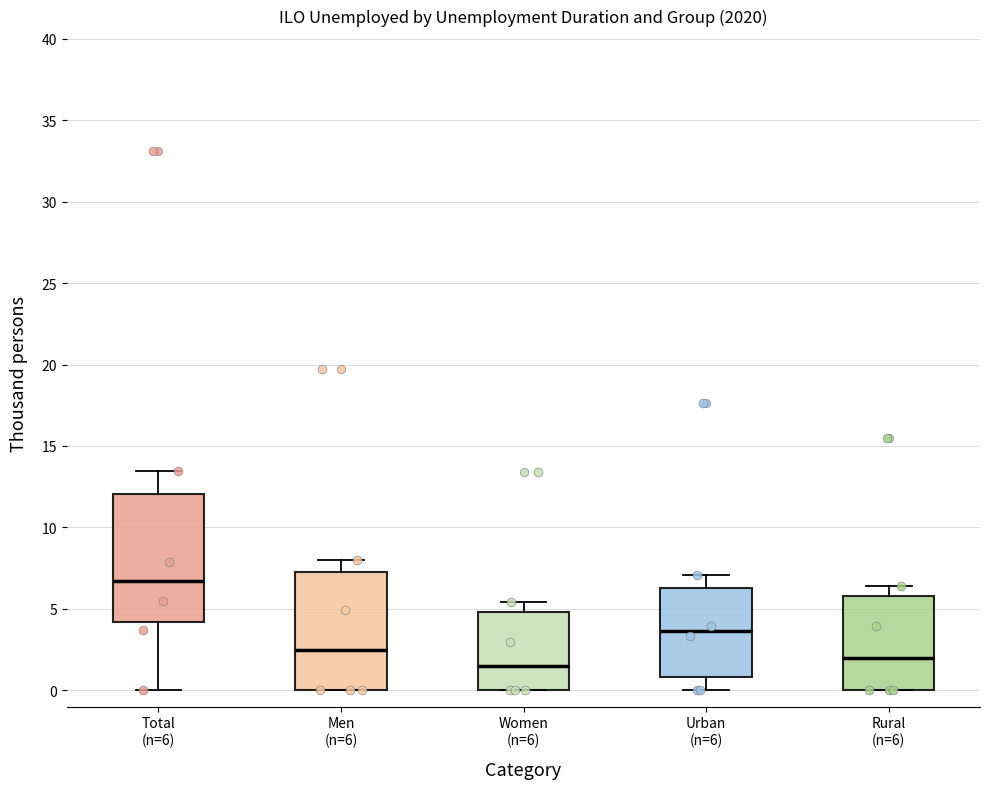

Comparing the boxes themselves (not the whiskers), which one is the tallest?

Total (n=6)